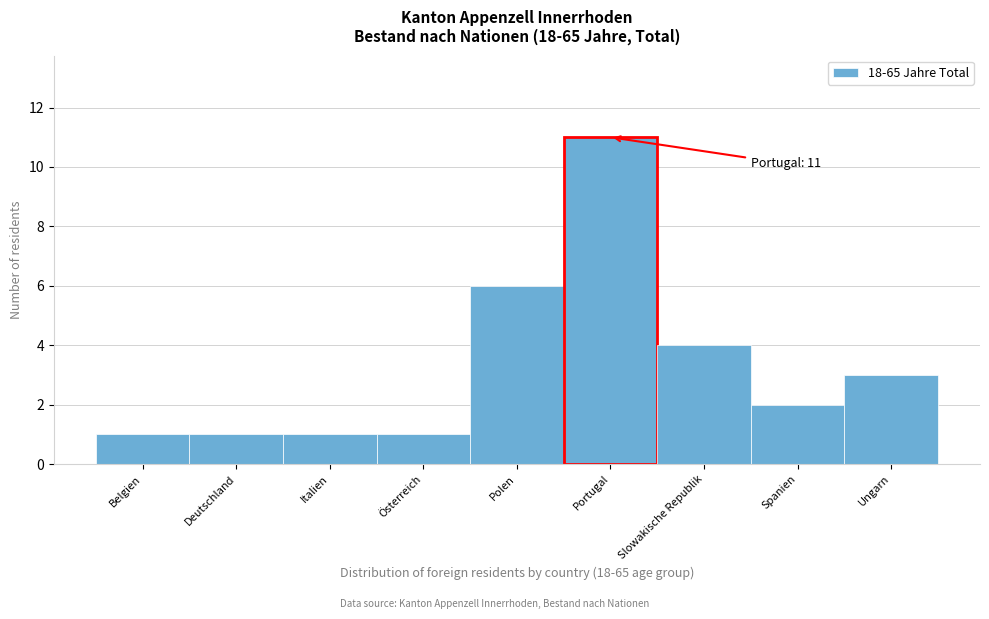

Reading left to right, list all the values displayed in this chart.

Belgien=1	Deutschland=1	Italien=1	Österreich=1	Polen=6	Portugal=11	Slowakische Republik=4	Spanien=2	Ungarn=3